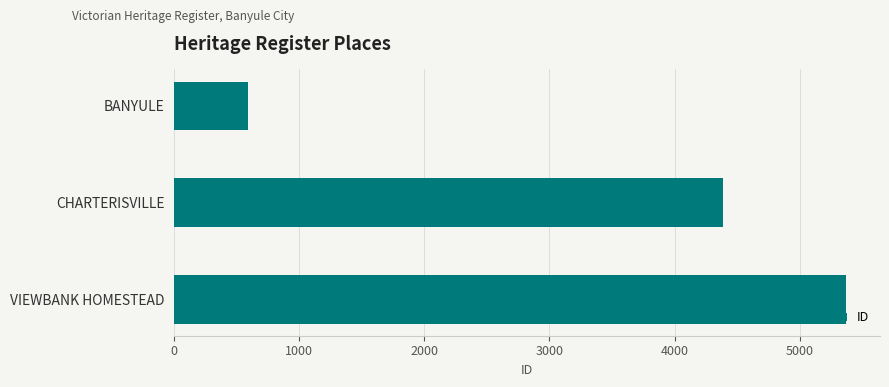

List the labels in order of value, smallest first.

BANYULE, CHARTERISVILLE, VIEWBANK HOMESTEAD